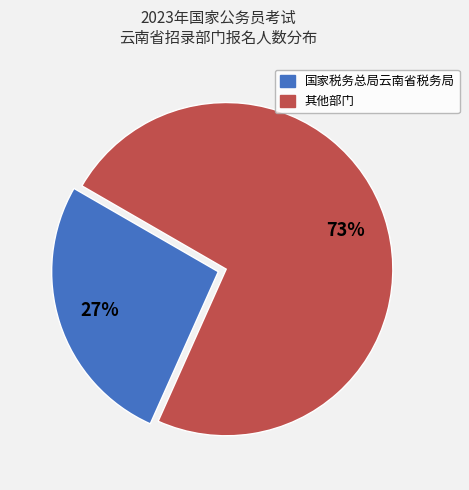

True or false: 其他部门 accounts for 85% of the total.

False